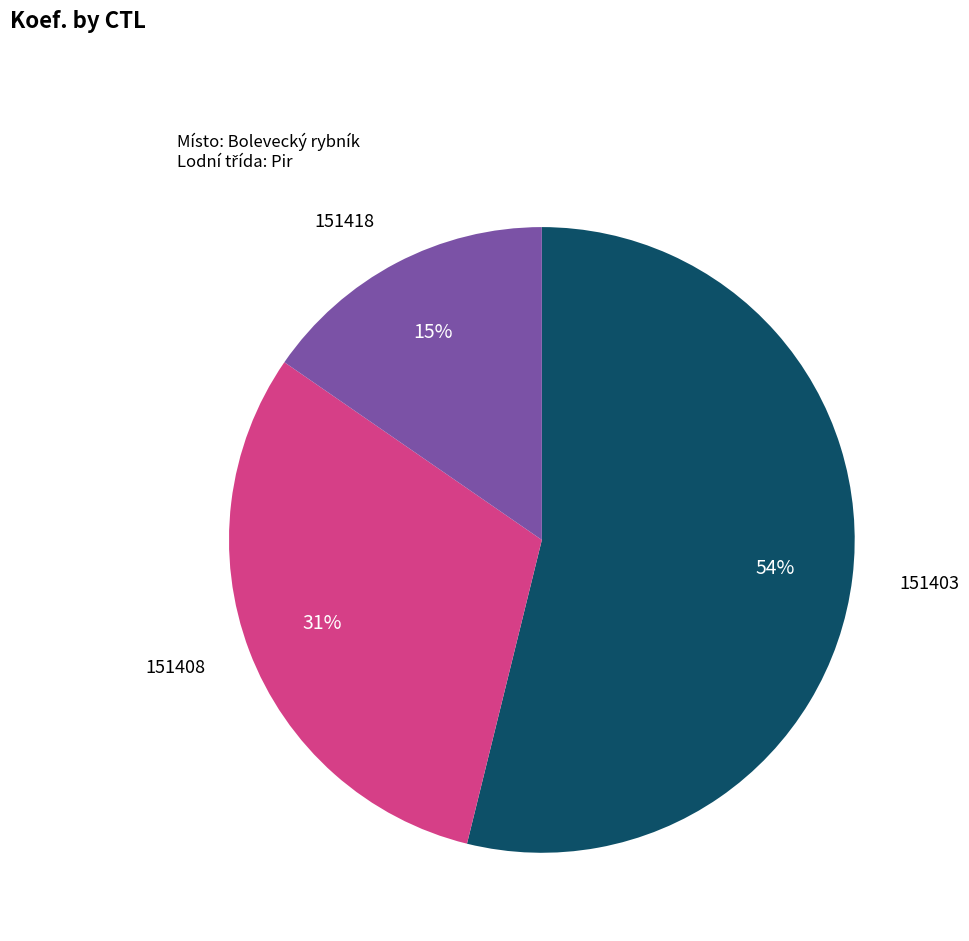

To the nearest percent, what is the difference between the 151408 and 151403 slice percentages?

23%